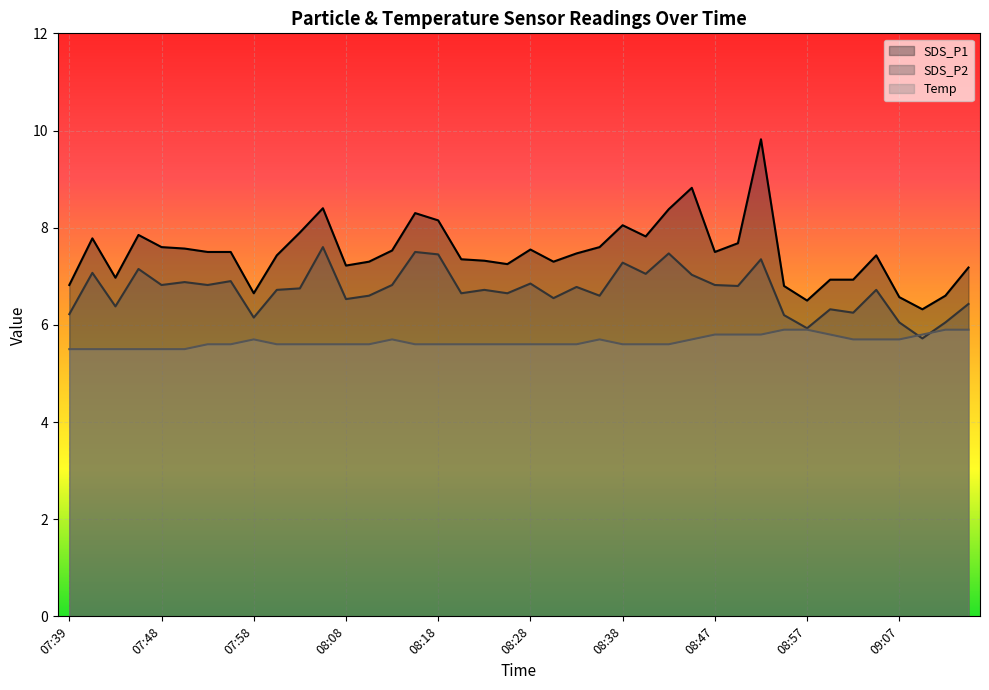

What is the difference between the maximum and minimum values in the Temp series?

0.4